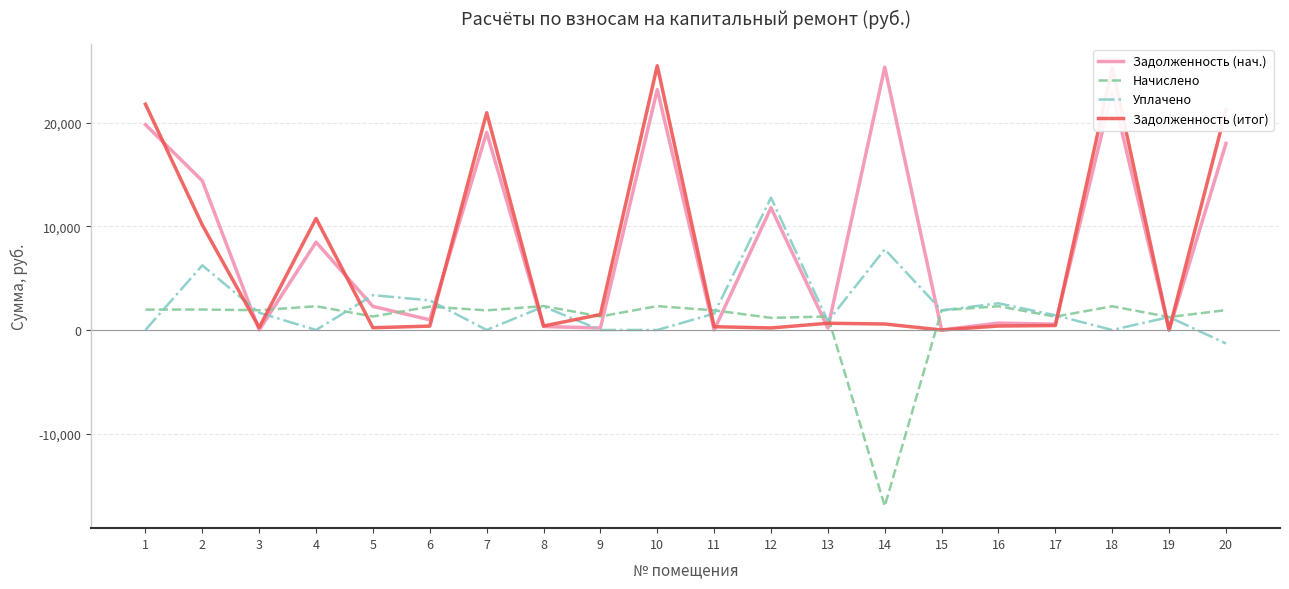

At which label is Уплачено closest to 5729?

2